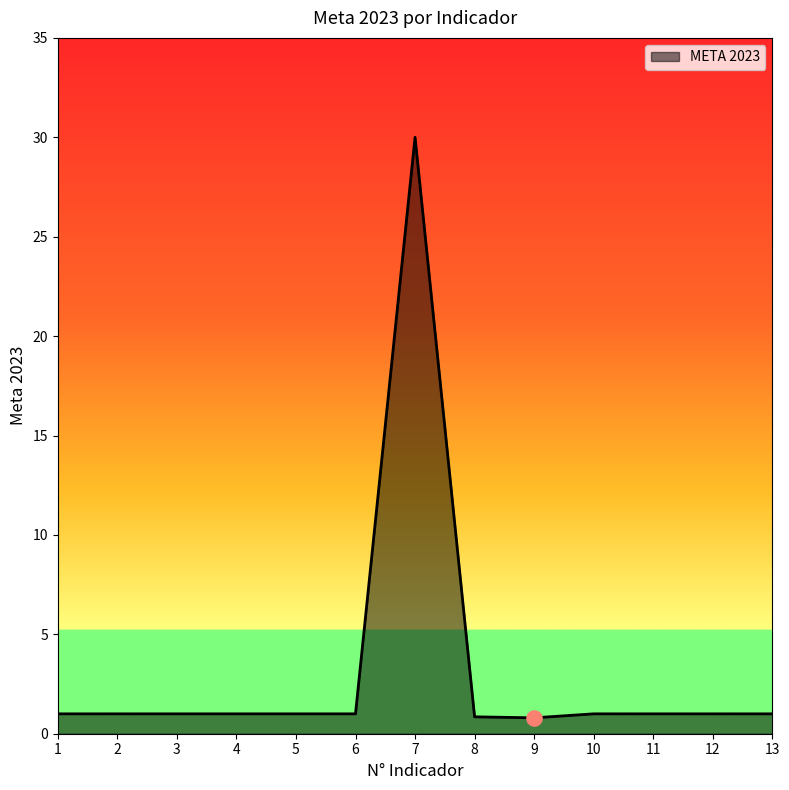

Approximately how many times larger is the value at 6 compared to 10?

1.0